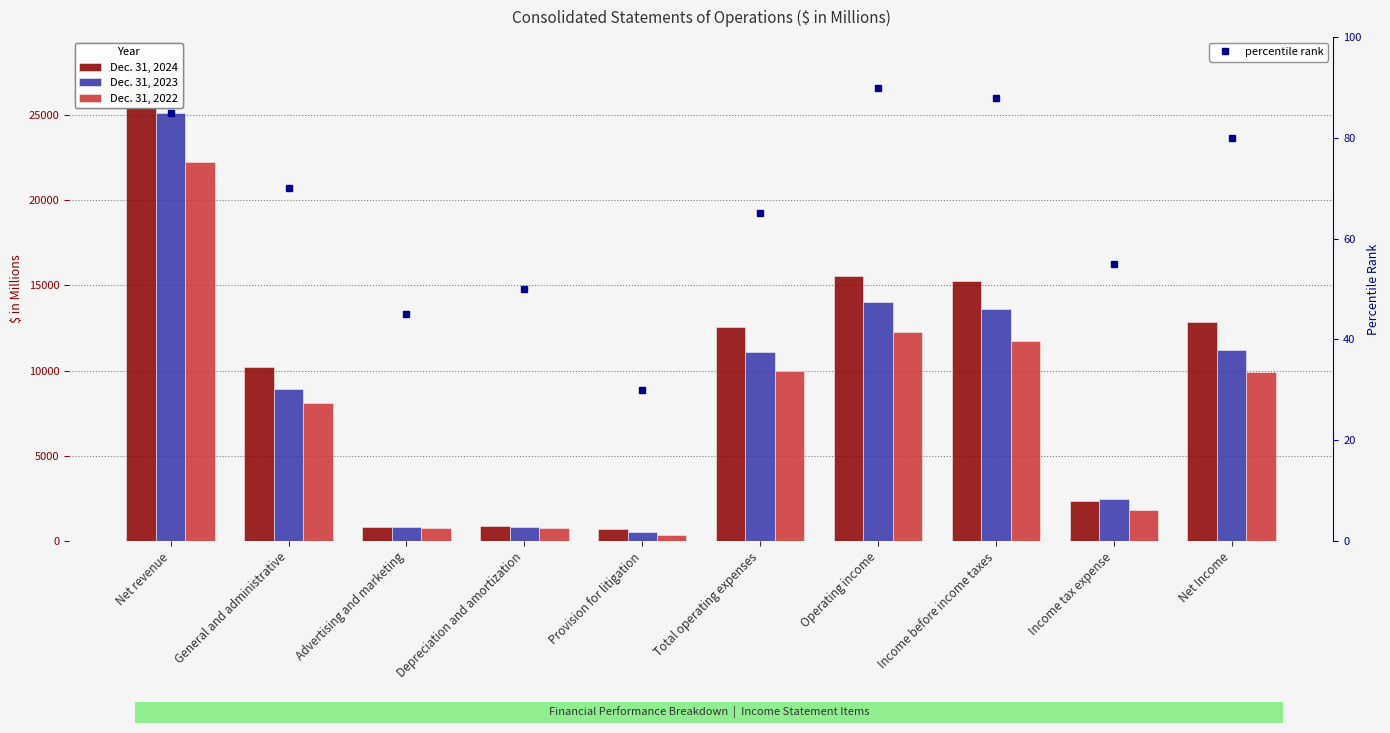

What is the difference between the second highest and minimum values in the Dec. 31, 2024 series?

14902